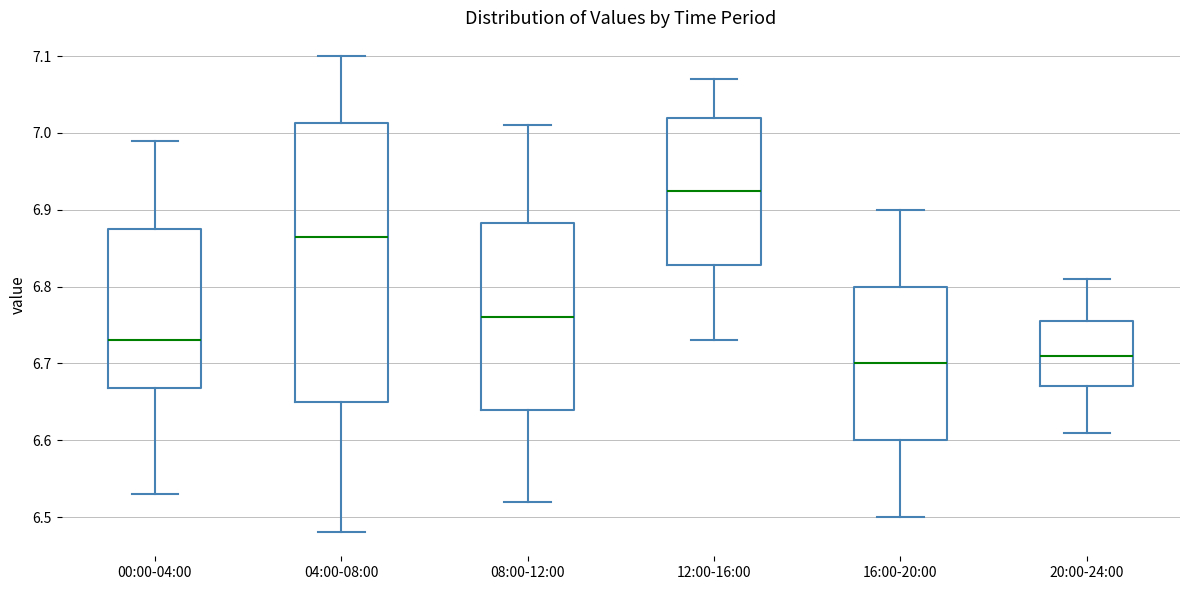

Reading left to right, read every box against the y-axis: the position of its median line, the range the box covers, and the ends of its whiskers. The values are not printed on the chart, so give them approximately, as read against the axis.

00:00-04:00: median 6.73, box 6.67 to 6.88, whiskers 6.53 to 6.99
04:00-08:00: median 6.87, box 6.65 to 7.01, whiskers 6.48 to 7.10
08:00-12:00: median 6.76, box 6.64 to 6.88, whiskers 6.52 to 7.01
12:00-16:00: median 6.93, box 6.83 to 7.02, whiskers 6.73 to 7.07
16:00-20:00: median 6.70, box 6.60 to 6.80, whiskers 6.50 to 6.90
20:00-24:00: median 6.71, box 6.67 to 6.76, whiskers 6.61 to 6.81